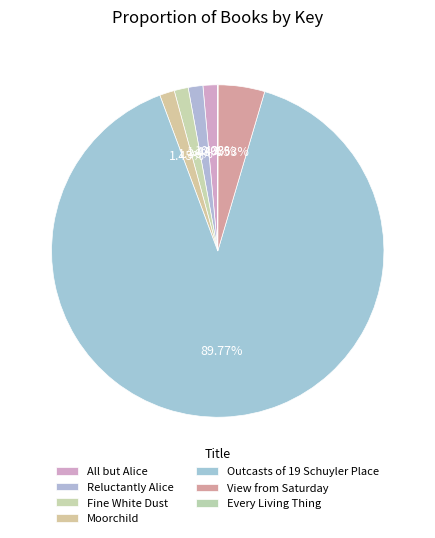

The View from Saturday slice represents 16% of the pie. True or false?

False